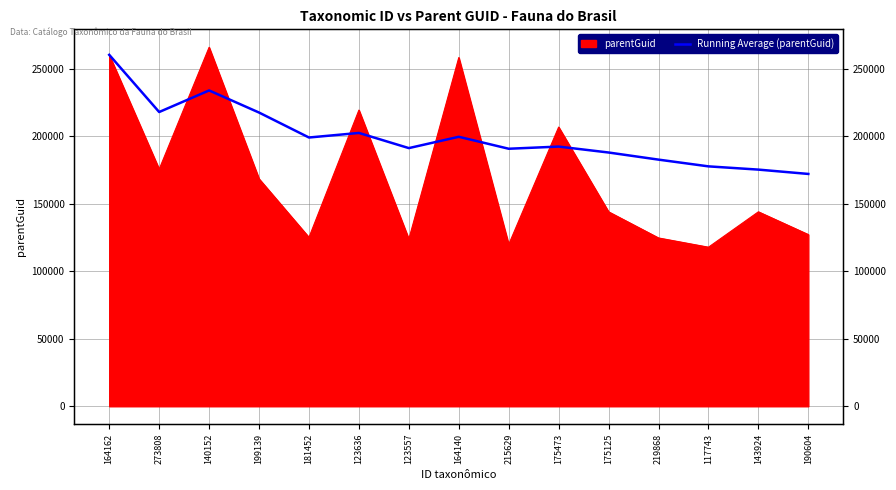

The value at 143924 is 313385.1. True or false?

False